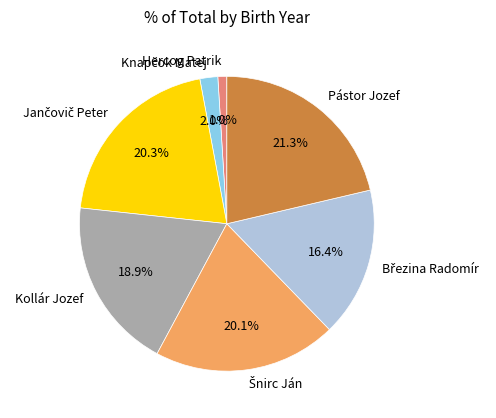

Is there any slice that represents more than half of the pie?

No